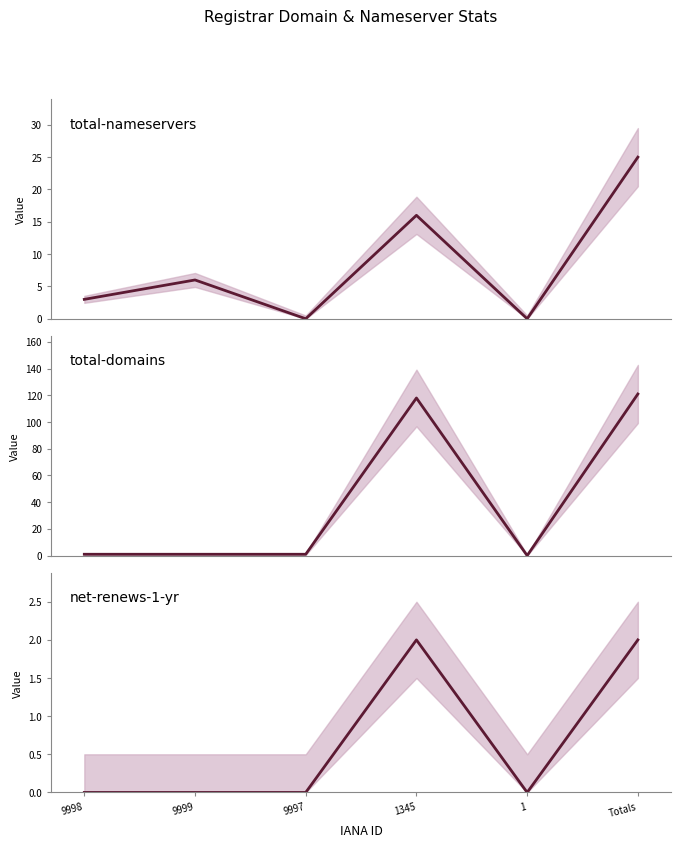

Rank the categories by total-nameservers value from lowest to highest.

9997, 1, 9998, 9999, 1345, Totals